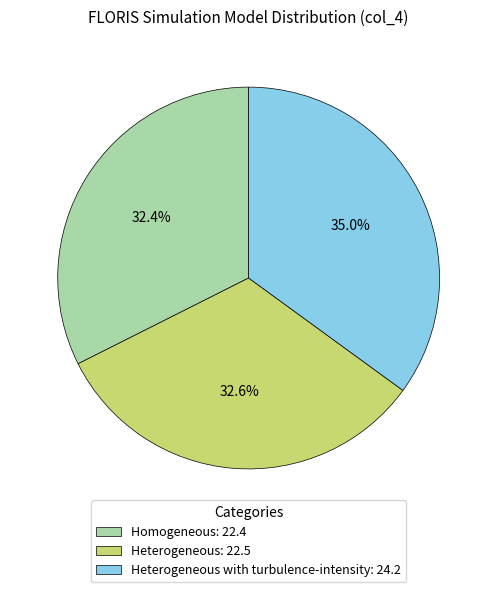

What is the largest slice in the pie chart?

Heterogeneous with turbulence-intensity: 24.2